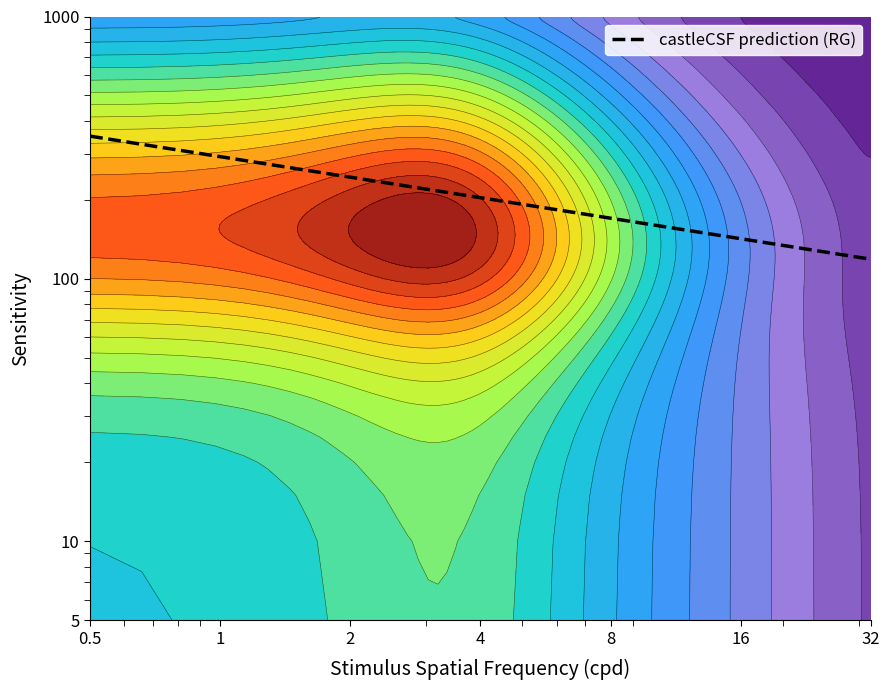

Between 4 and 32, which is larger?

4